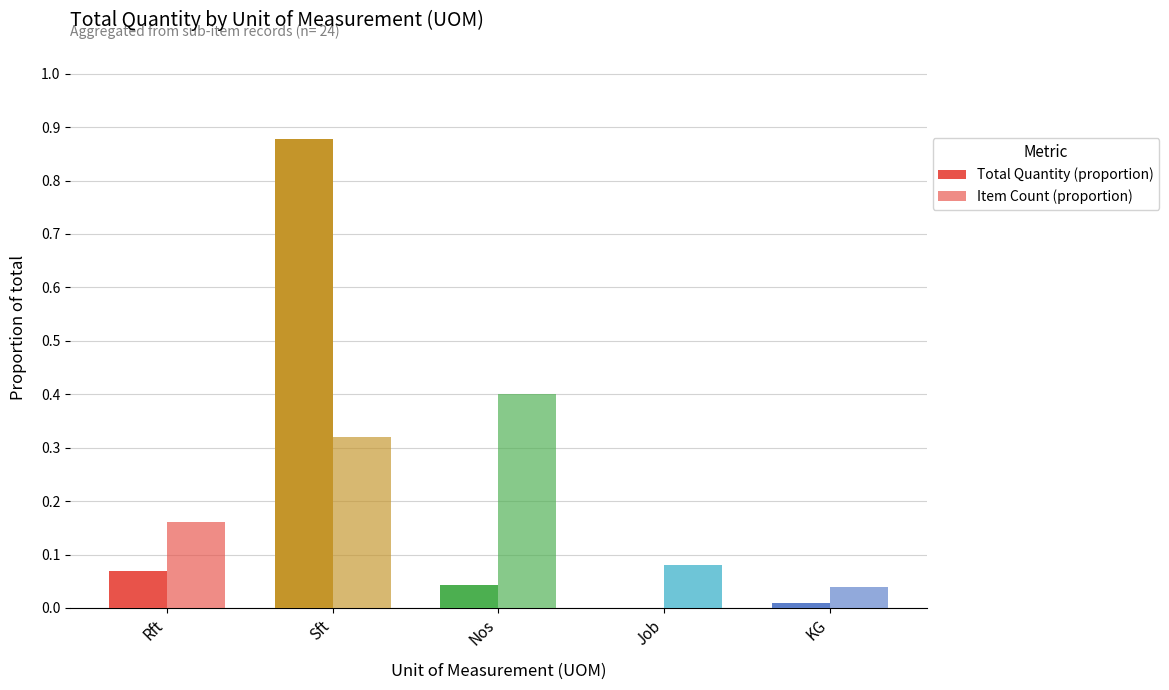

Are the bars grouped side by side (vs. stacked)?

Yes